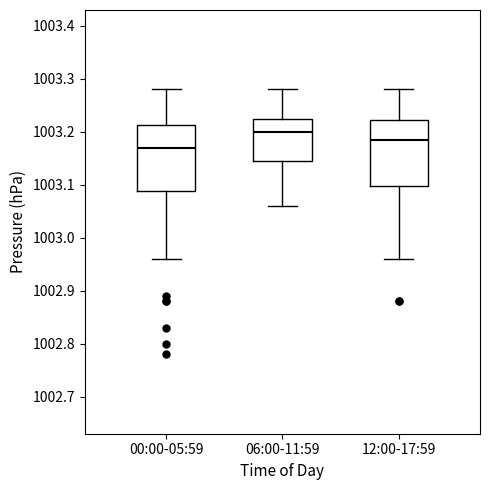

Reading left to right, read every box against the y-axis: the position of its median line, the range the box covers, and the ends of its whiskers. The values are not printed on the chart, so give them approximately, as read against the axis.

00:00-05:59: median 1003.17, box 1003.09 to 1003.21, whiskers 1002.96 to 1003.28
06:00-11:59: median 1003.20, box 1003.15 to 1003.23, whiskers 1003.06 to 1003.28
12:00-17:59: median 1003.19, box 1003.10 to 1003.22, whiskers 1002.96 to 1003.28